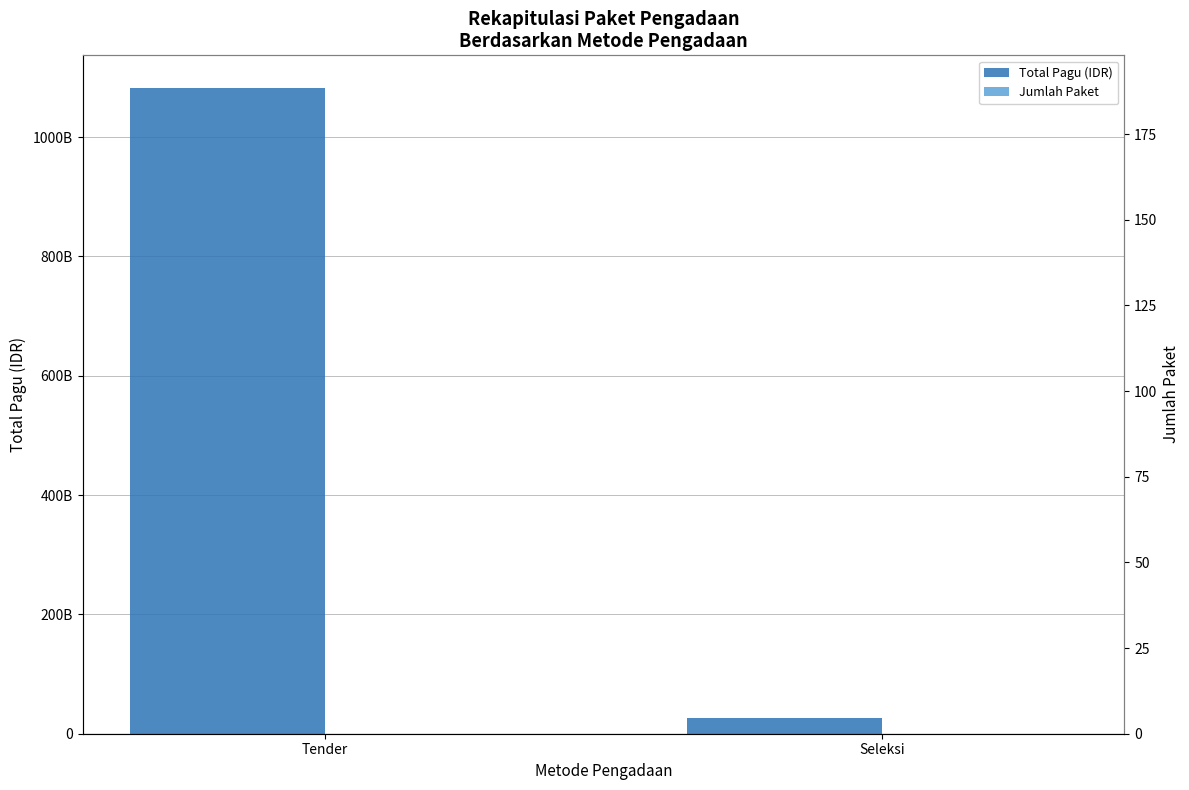

Are the bars grouped side by side (vs. stacked)?

Yes